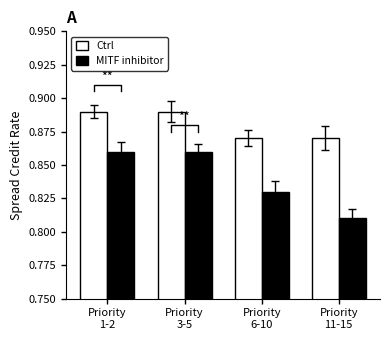

List the series in order of their peak value, highest first.

Ctrl, MITF inhibitor